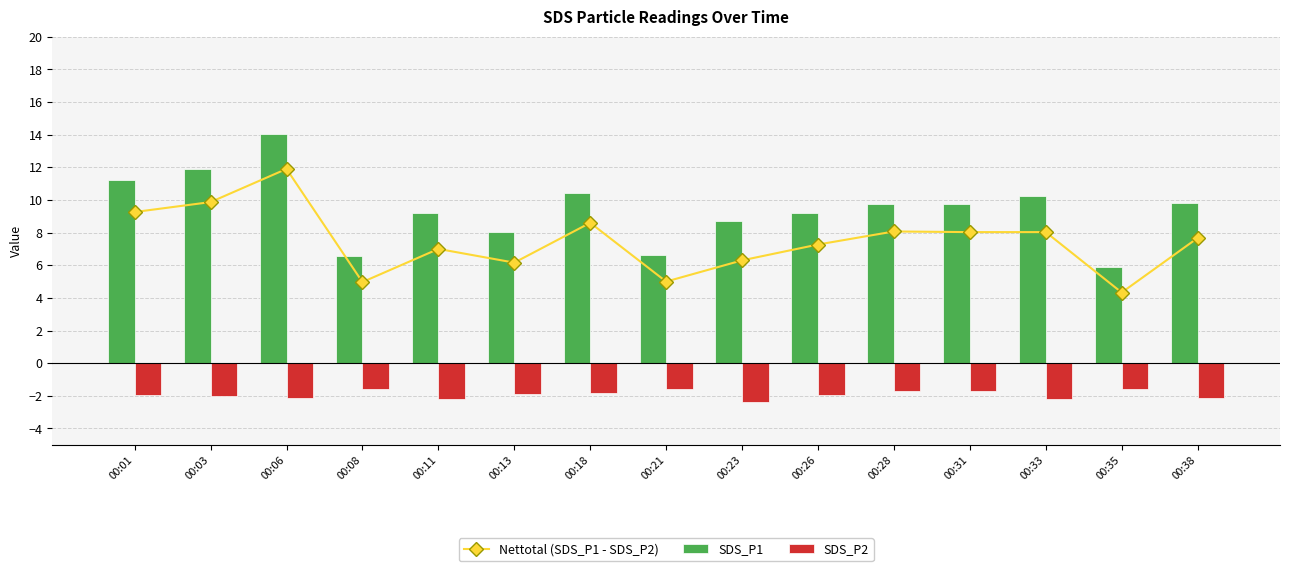

What are all the series names shown in the legend?

Nettotal (SDS_P1 - SDS_P2), SDS_P1, SDS_P2